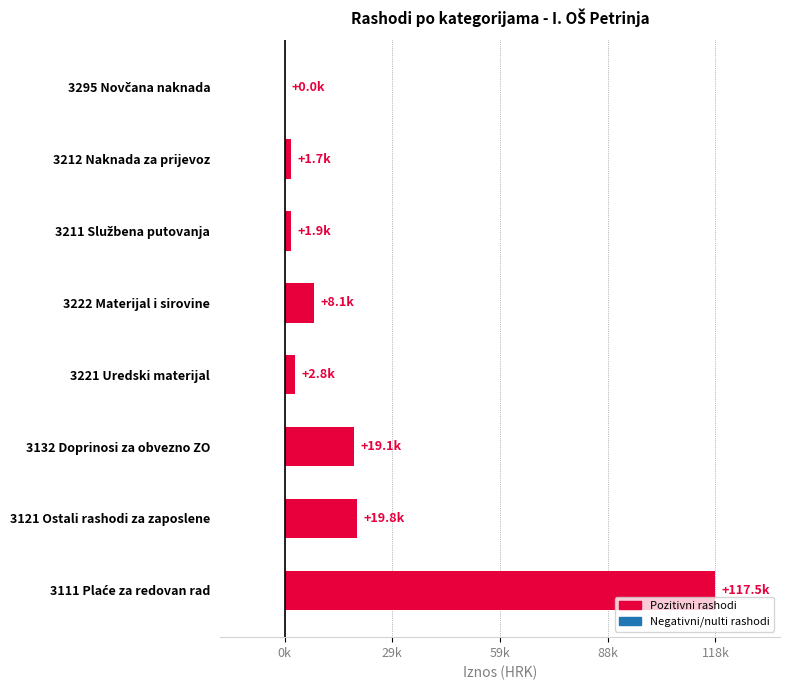

Are the bars horizontal?

Yes